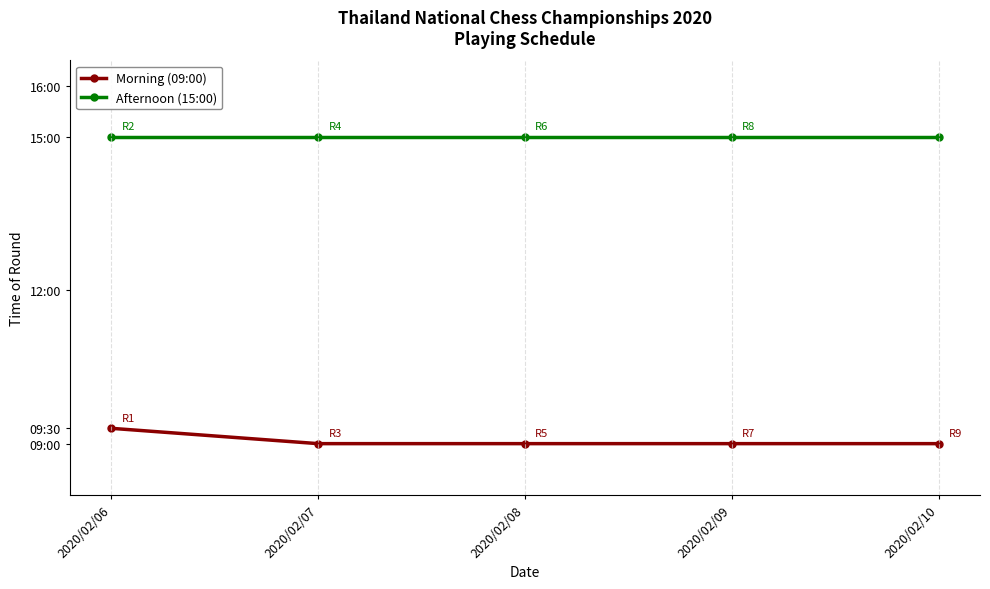

Which series changed the most between 2020/02/06 and 2020/02/07?

Morning (09:00)